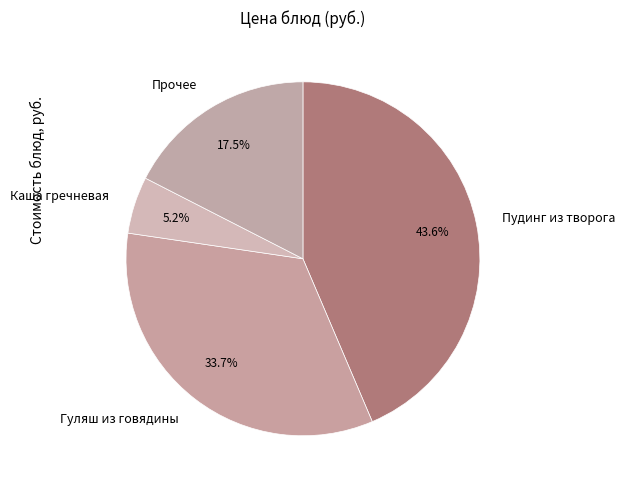

Rank the categories by value from highest to lowest.

Пудинг из творога, Гуляш из говядины, Прочее, Каша гречневая